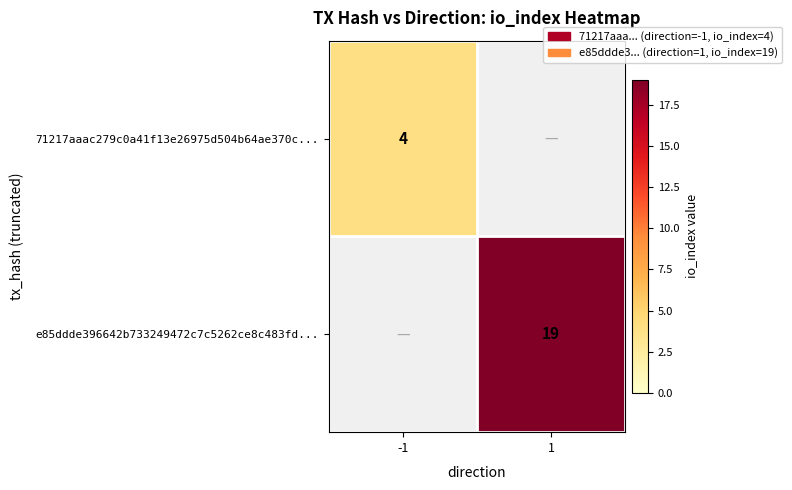

Is it true that e85ddde396642b733249472c7c5262ce8c483fd... equals 32 at 1?

False